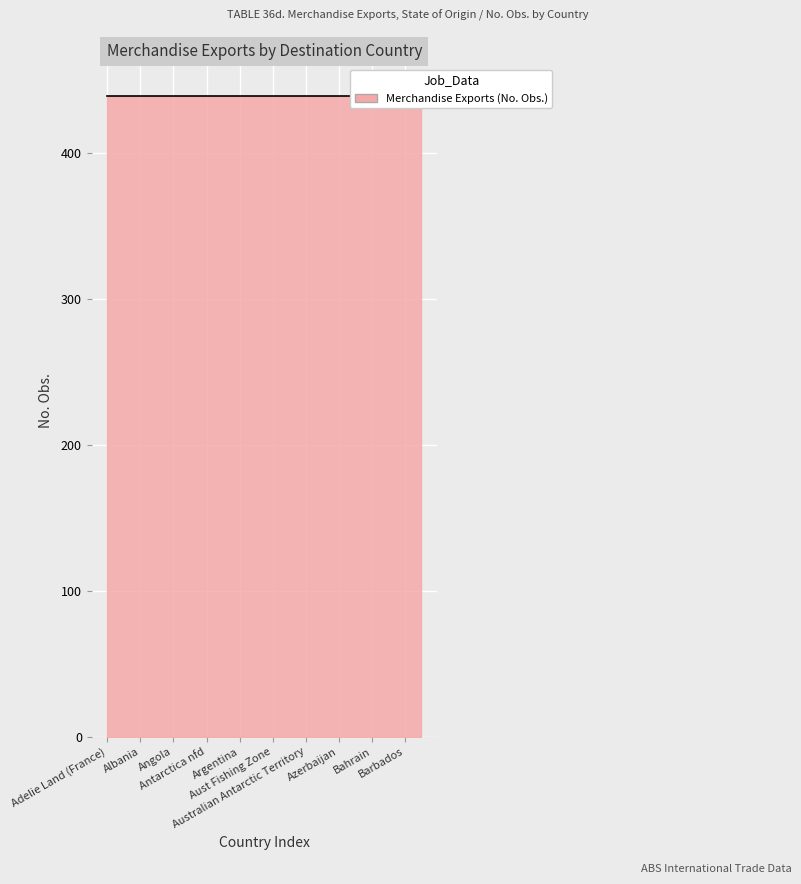

True or false: No. Obs. and Collection Month cross at least once.

False